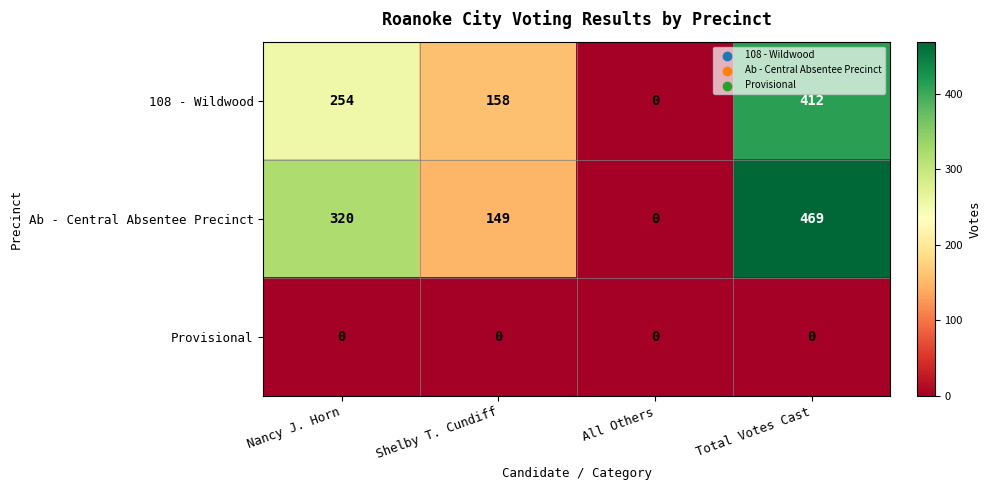

What is the total value across all series at Nancy J. Horn?

574